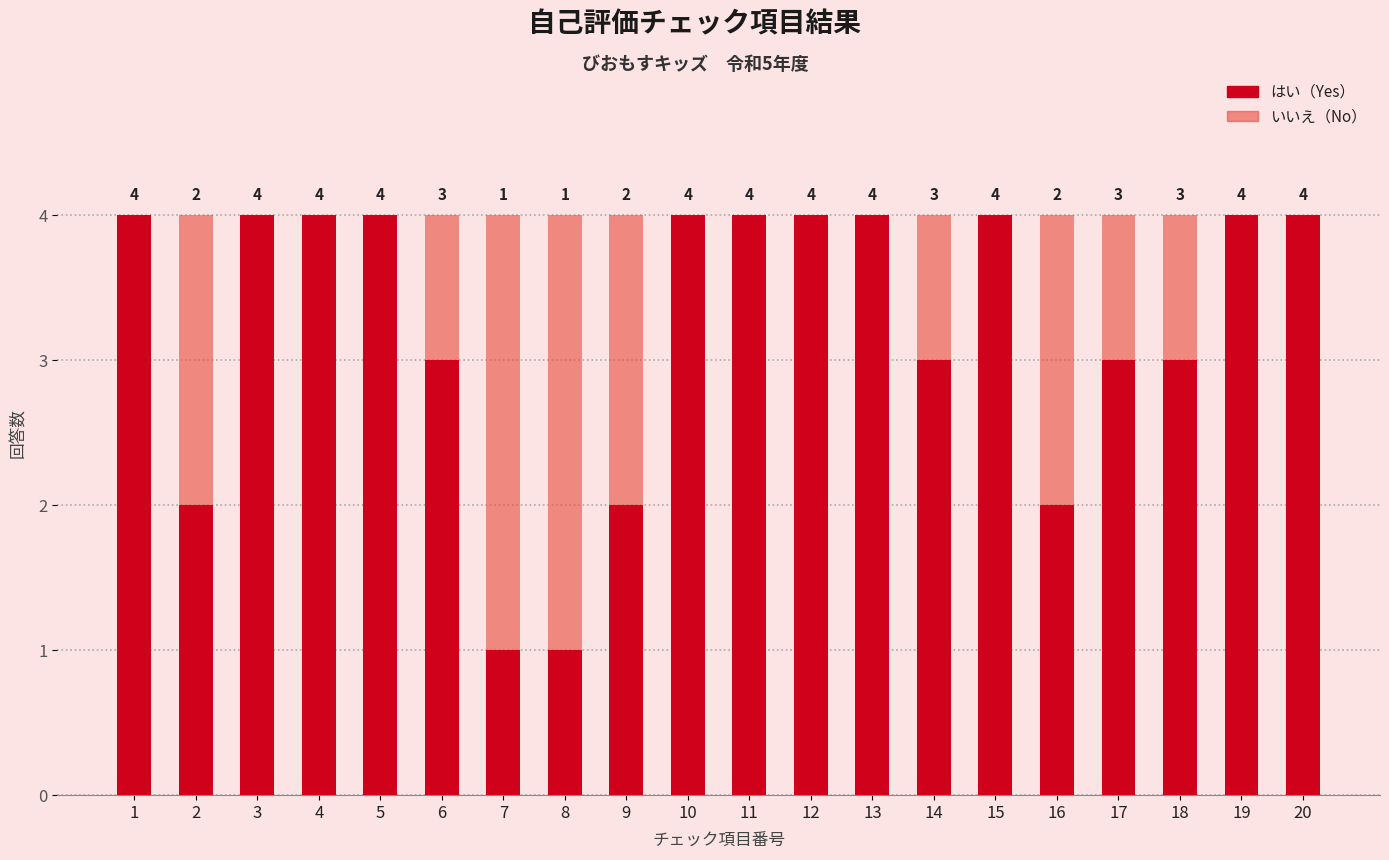

What is the total value across all series at 6?

4